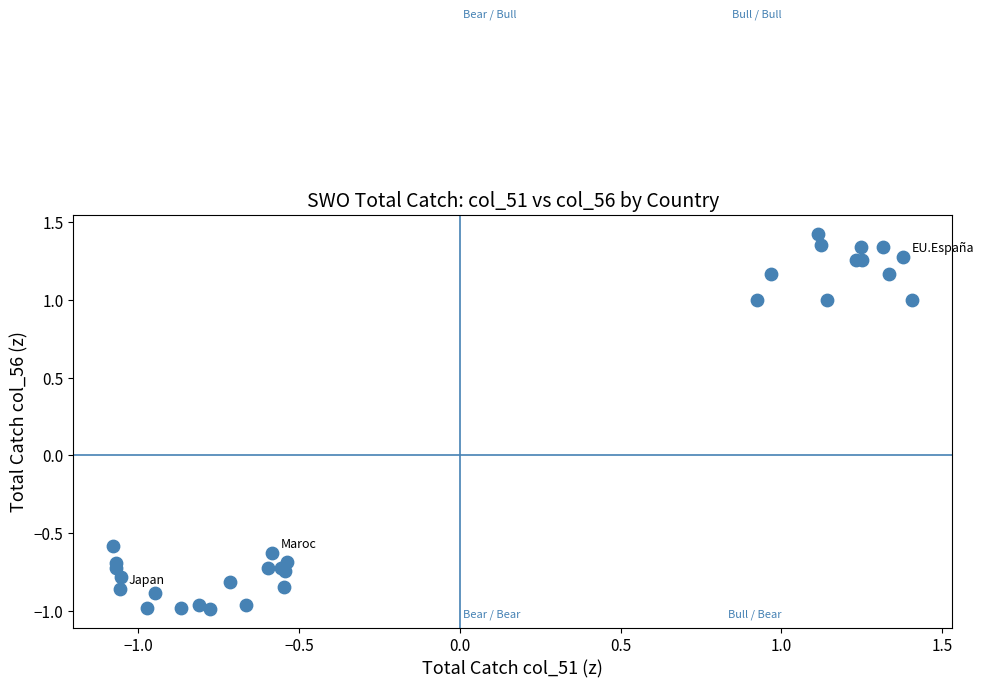

What Y value in the scatter plot is closest to 0?

-0.6